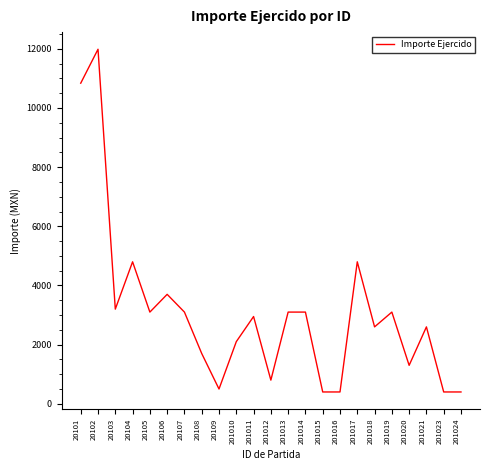

What is the smallest value displayed?

400